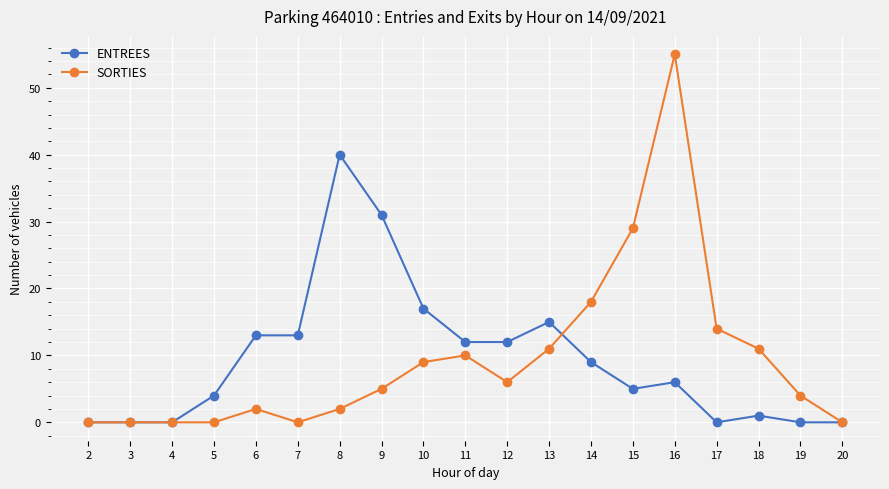

Which category has the highest value in the SORTIES series?

16